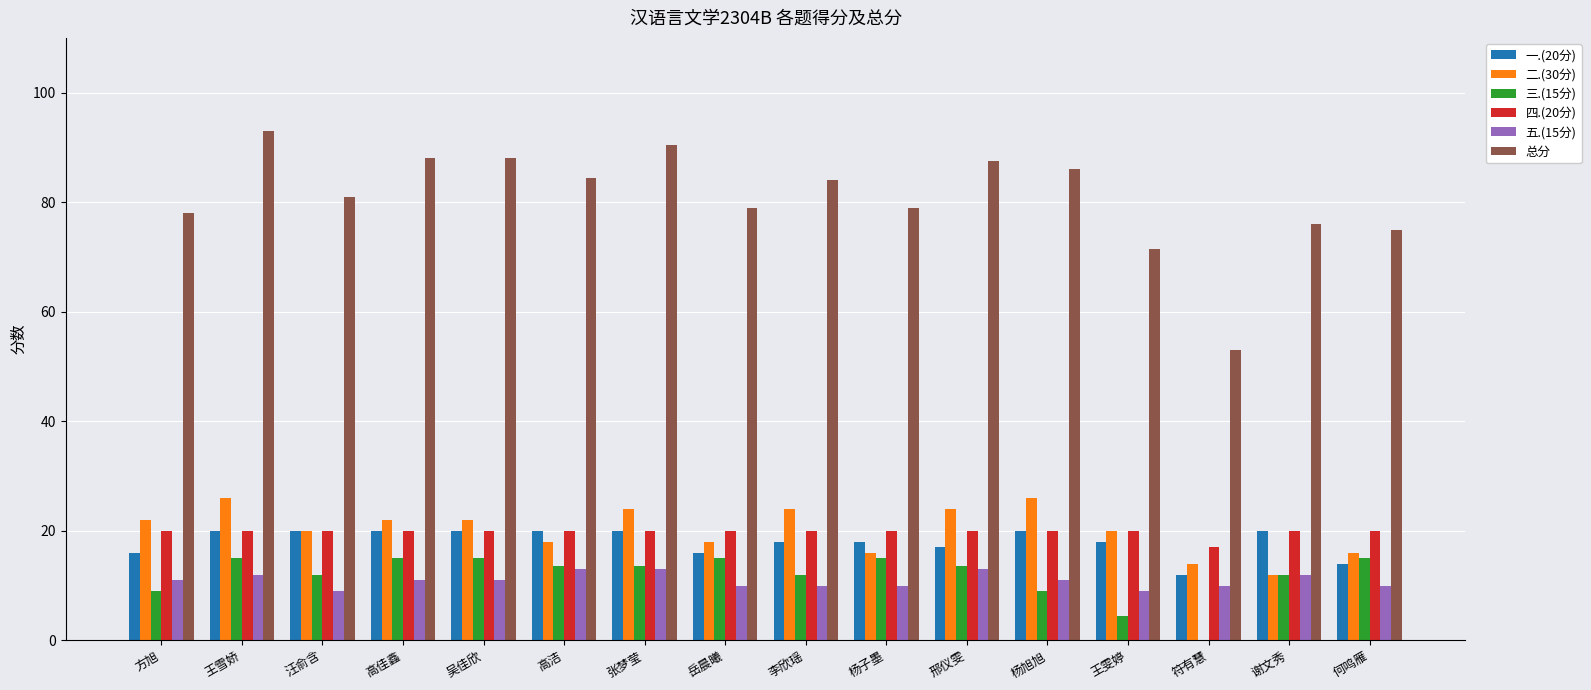

What is the spread (max minus min) of values at 方旭?

69.0